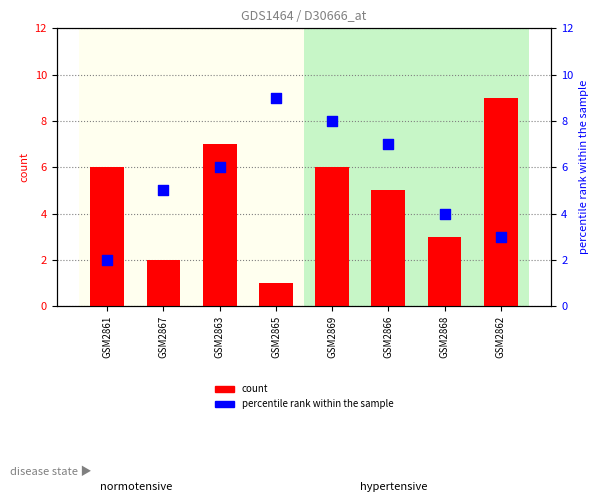

At which category is the sum across all series the highest?

GSM2869